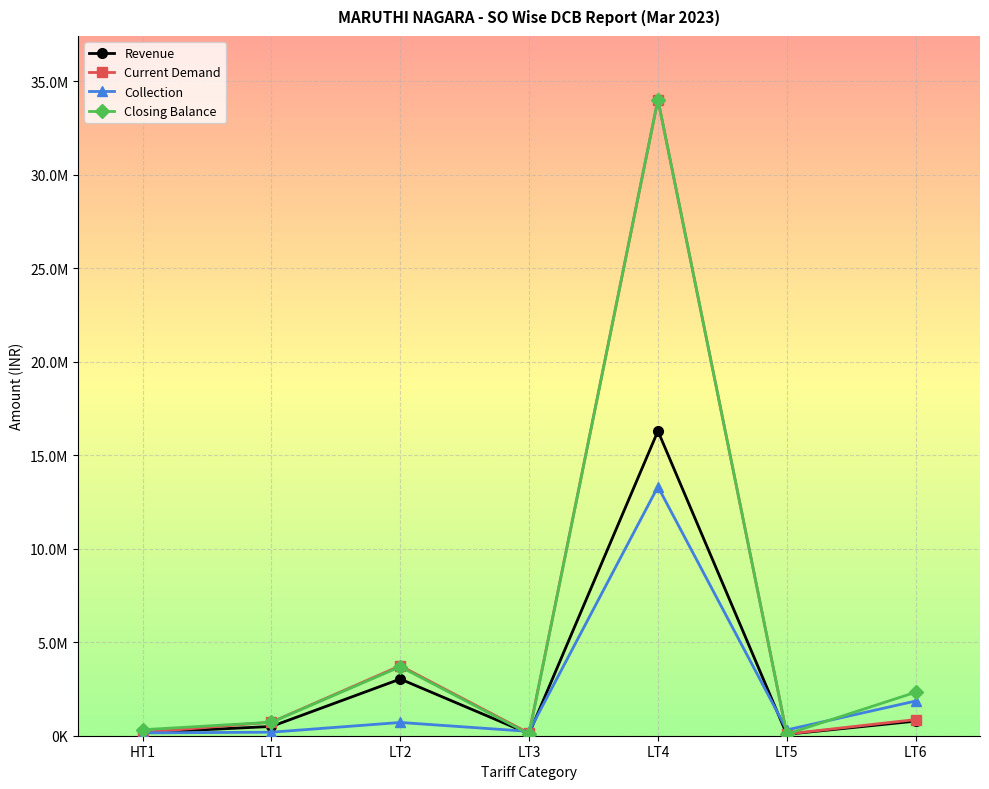

What is the minimum value shown in the chart?

76846.7